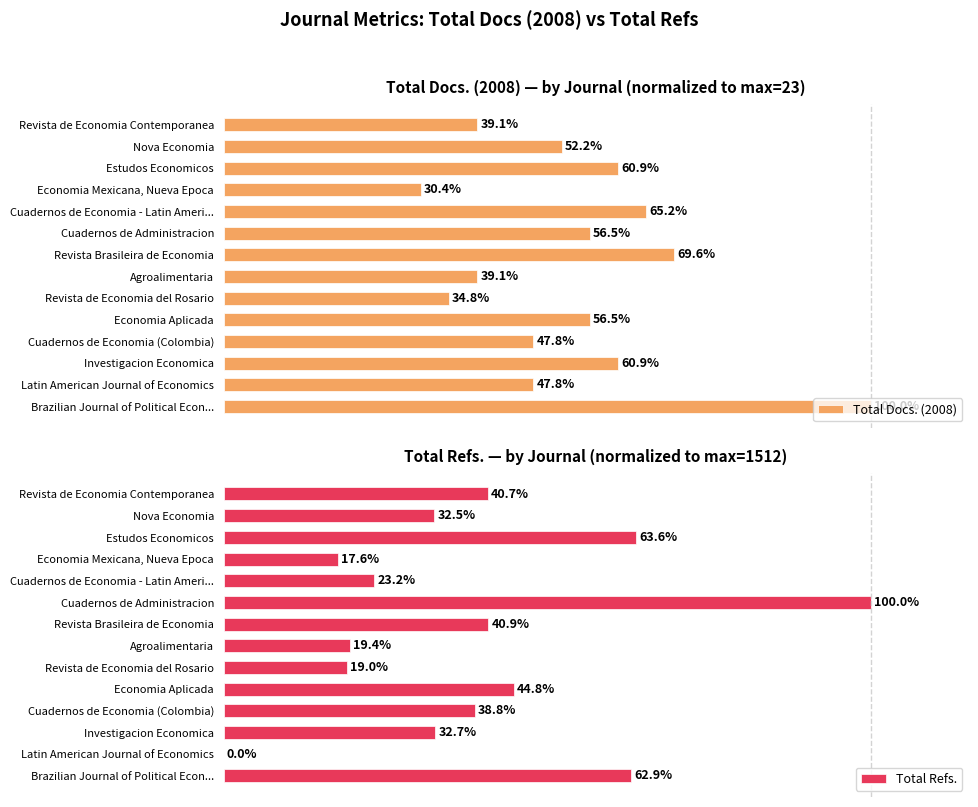

Which category has the lowest value in the Total Docs. (2008) series?

Economia Mexicana, Nueva Epoca